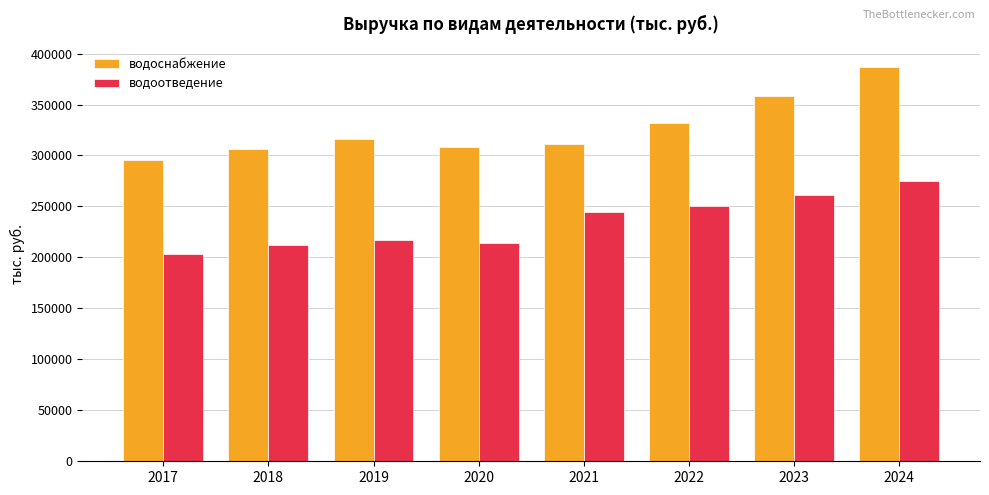

The водоснабжение series shows 97971.1 at 2021. True or false?

False